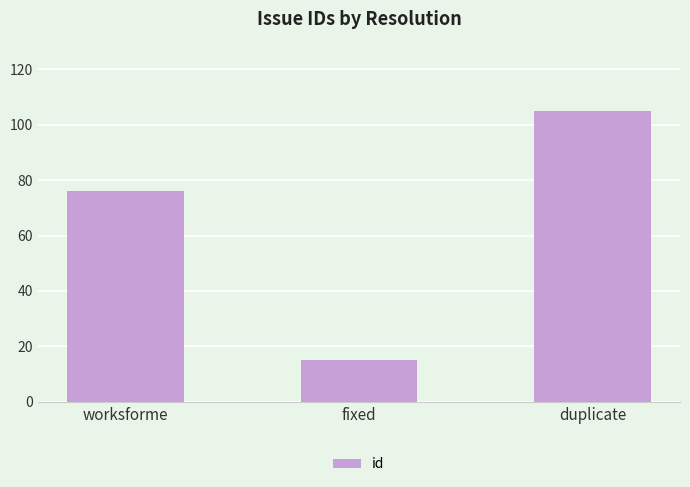

Which category has the highest value across all series?

duplicate